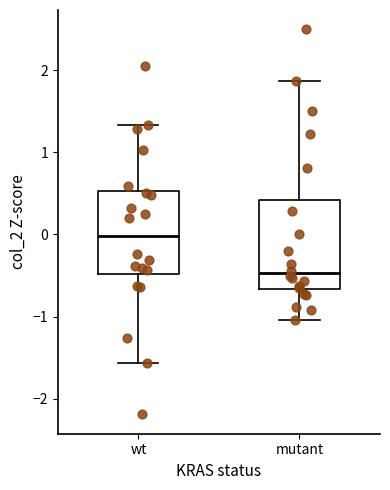

Which box's median line is the lowest?

mutant